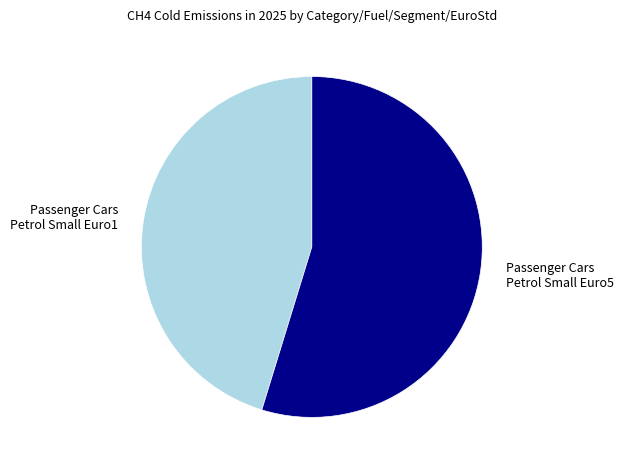

How many slices are in this pie chart?

2